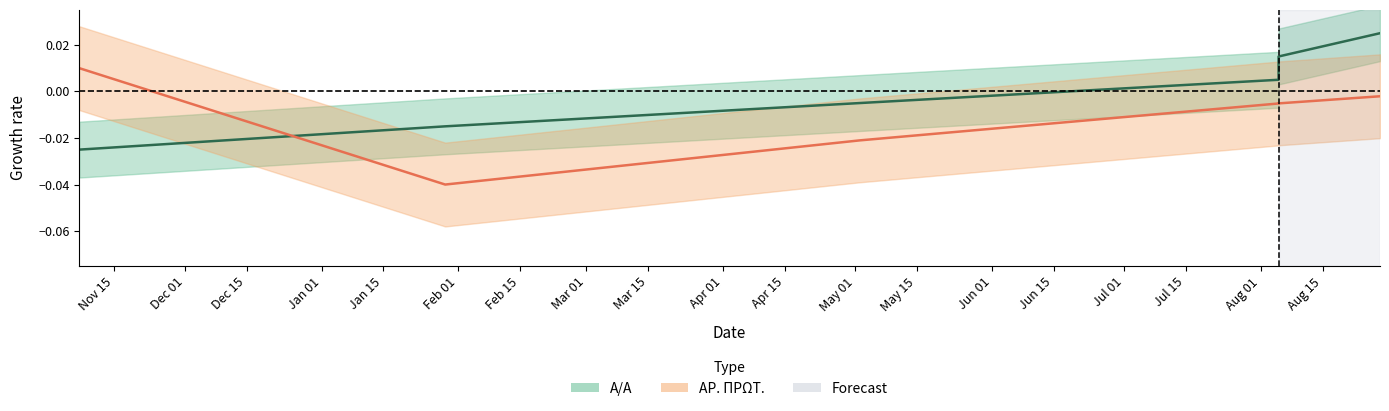

Which category has the highest value in the ΑΡ. ΠΡΩΤ. series?

07.11.2023